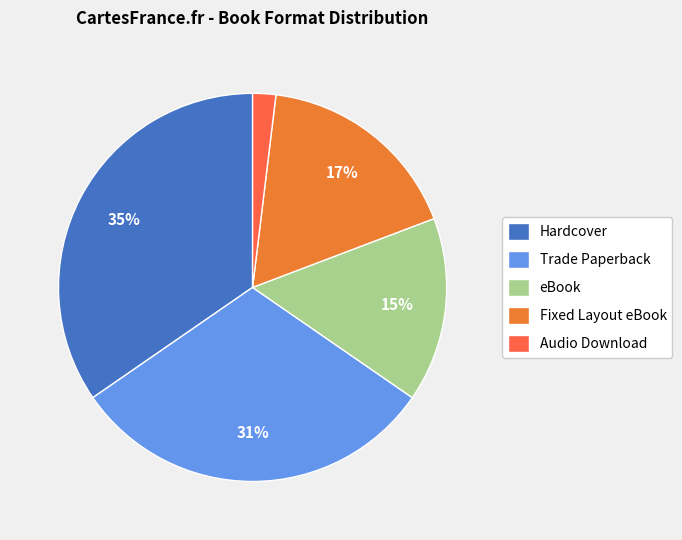

To the nearest percent, what is the combined percentage of eBook and Trade Paperback?

46%